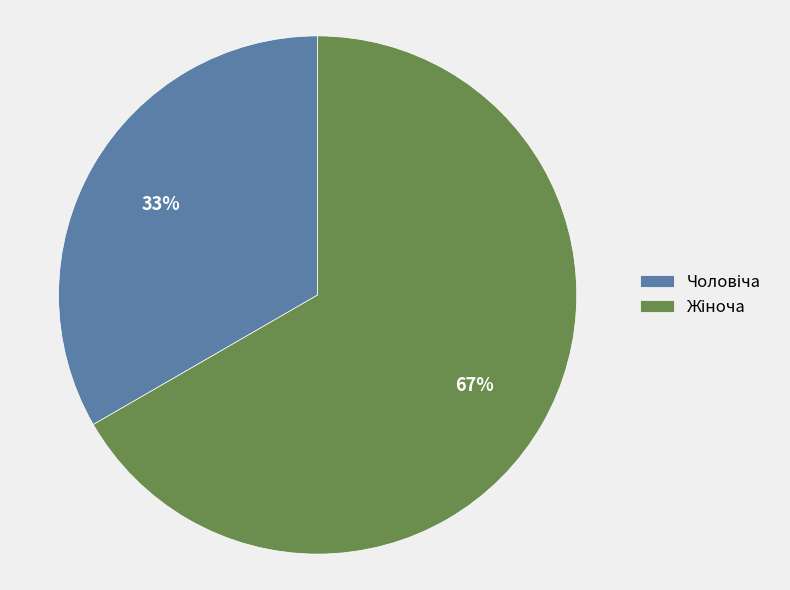

Does any single category account for the majority?

Yes